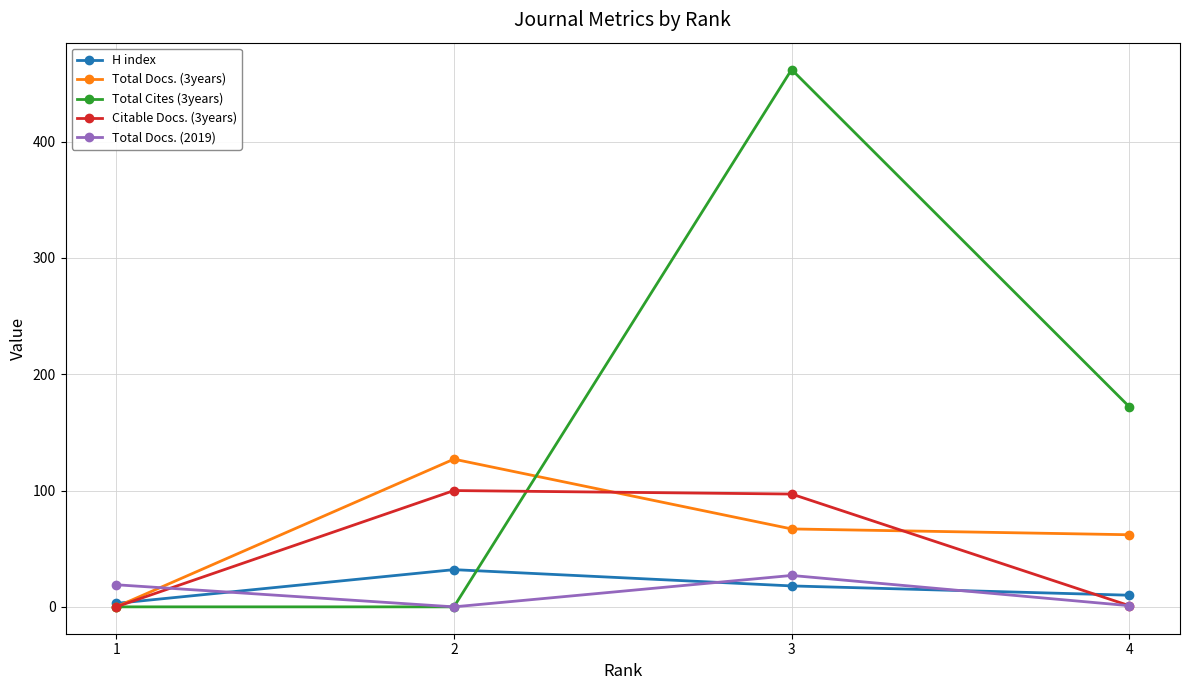

What is the difference between the maximum and minimum values in the Citable Docs. (3years) series?

100